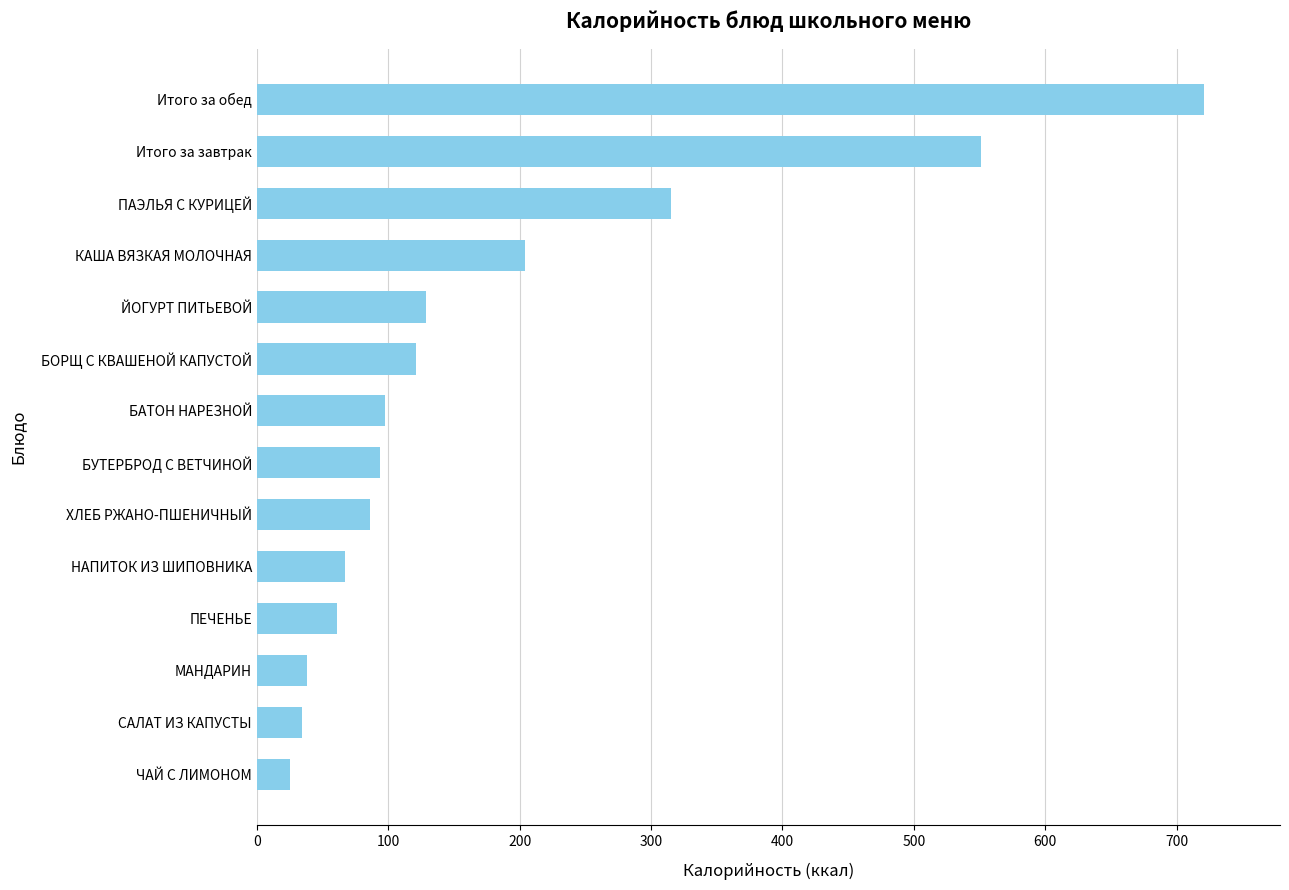

What is the approximate value at ПАЭЛЬЯ С КУРИЦЕЙ?

314.8